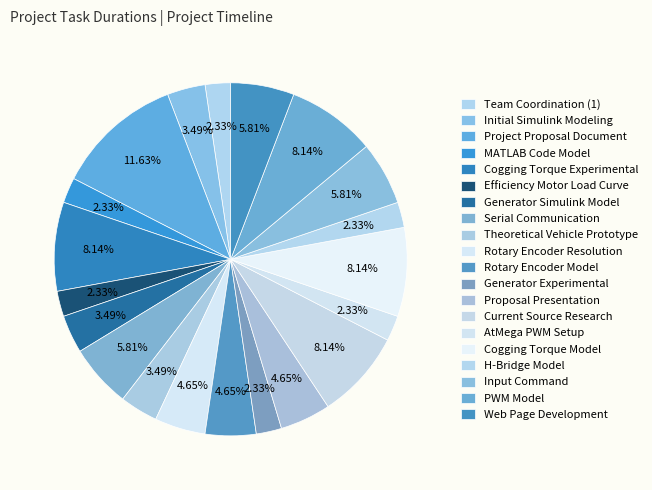

To the nearest percent, what is the average slice percentage?

5%